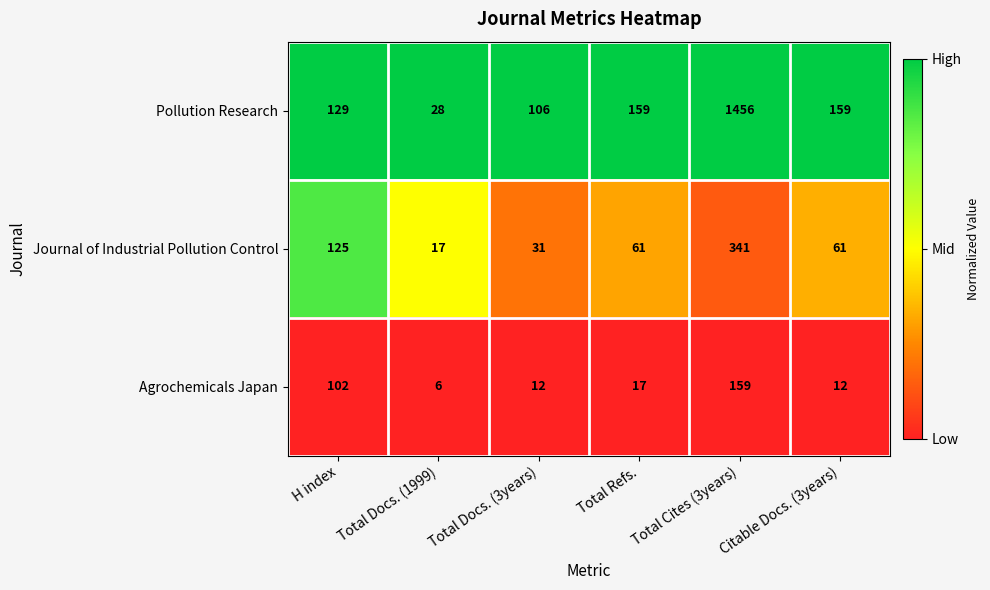

What is the total value across all series at Total Refs.?

237